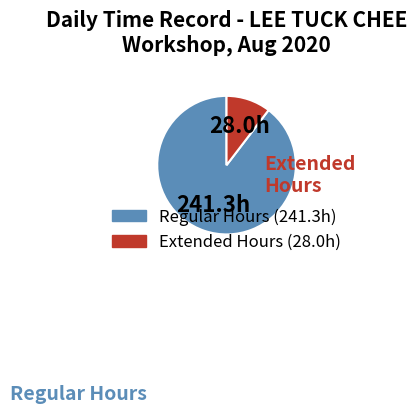

Is there a majority slice in this chart?

Yes